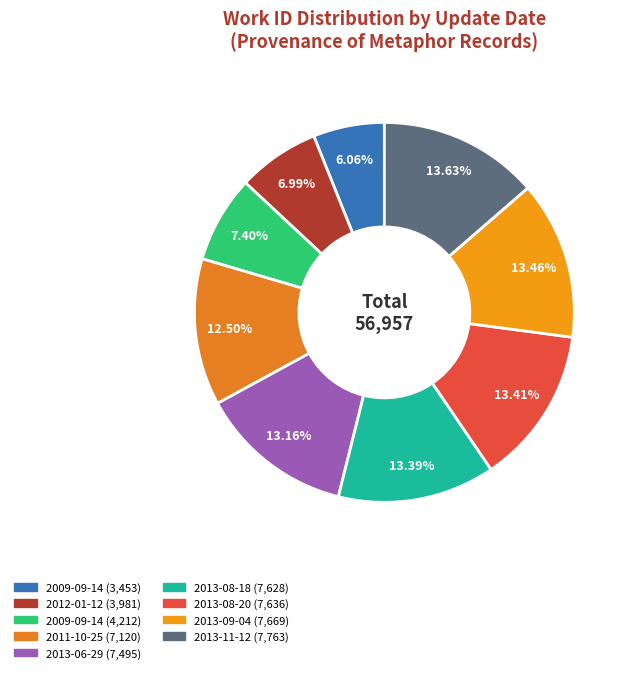

How many segments does this pie chart have?

9